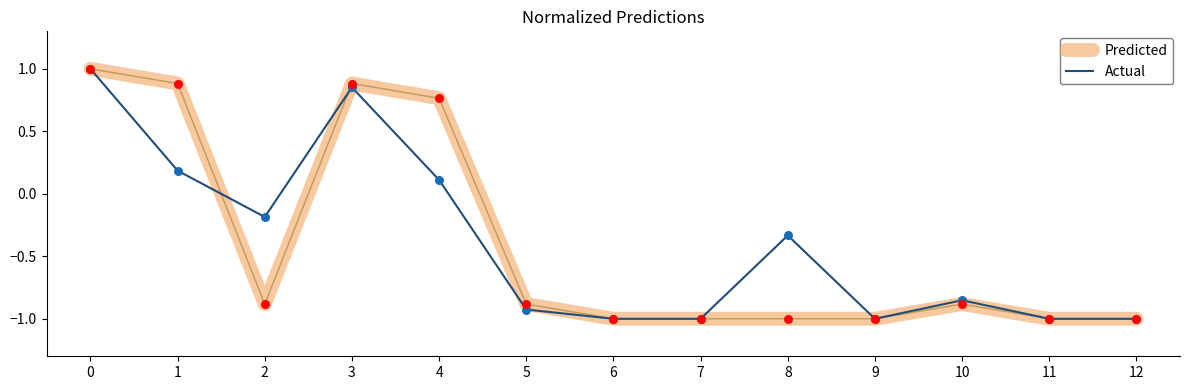

At how many categories does at least one series exceed 0?

4